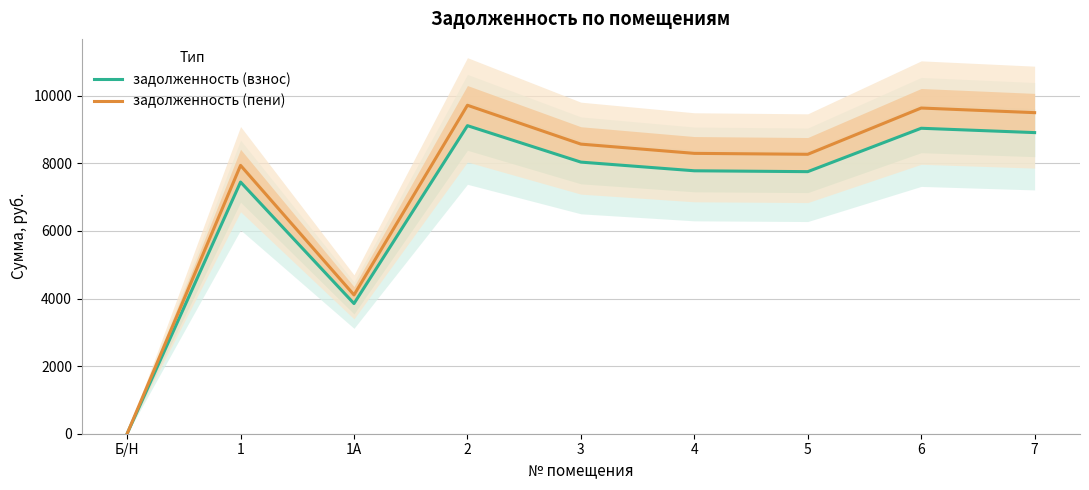

Is the value of задолженность (пени) at 4 greater than the value of задолженность (взнос) at 6?

No